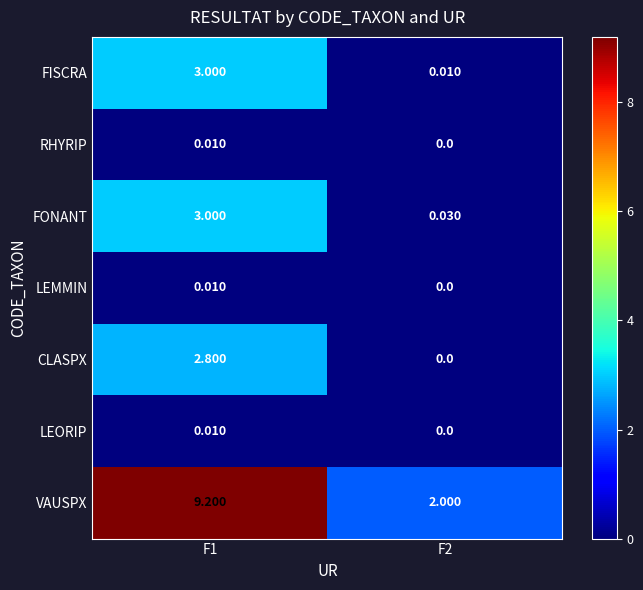

Which series changed the most between F1 and F2?

VAUSPX